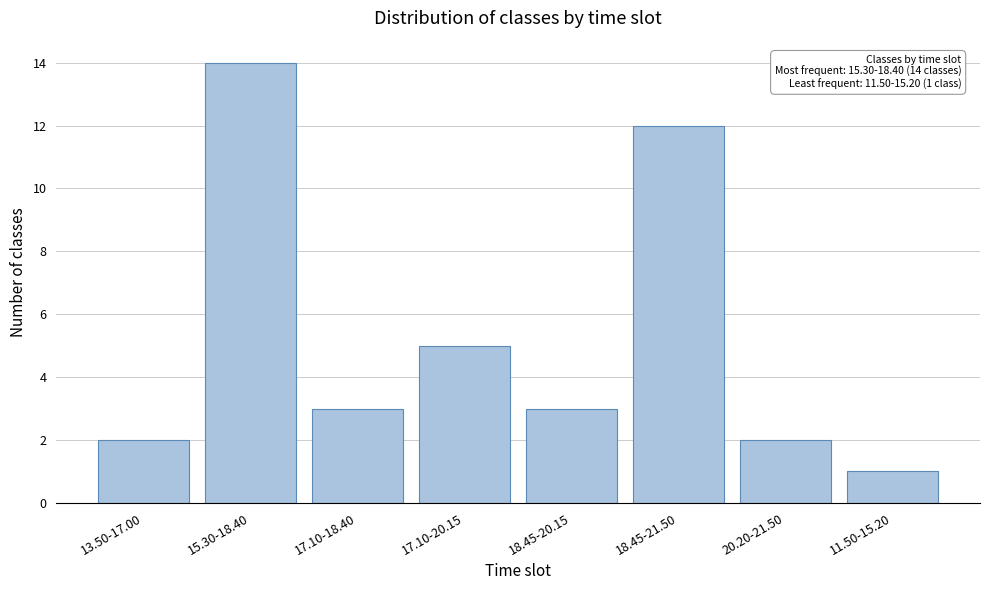

Reading left to right, what are all the values shown in this chart?

13.50-17.00=2	15.30-18.40=14	17.10-18.40=3	17.10-20.15=5	18.45-20.15=3	18.45-21.50=12	20.20-21.50=2	11.50-15.20=1